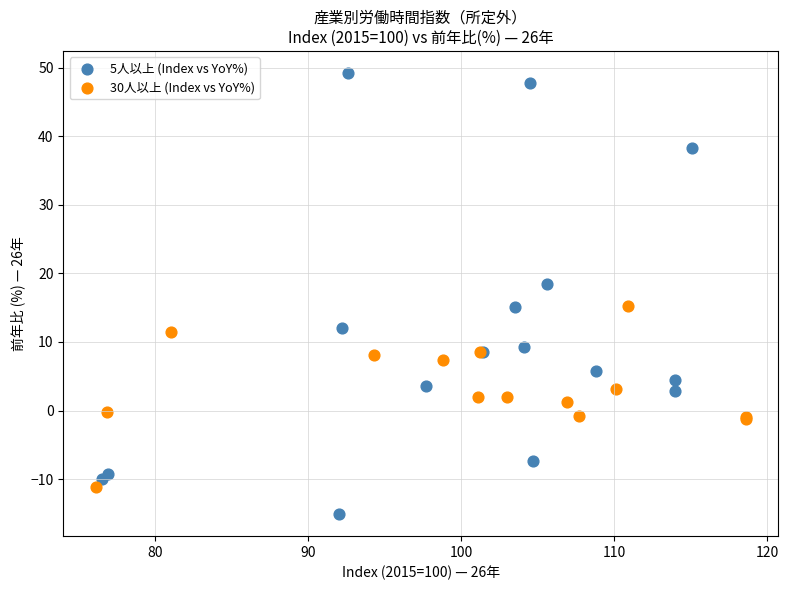

Which series reaches the maximum Y coordinate?

5人以上 (Index vs YoY%)